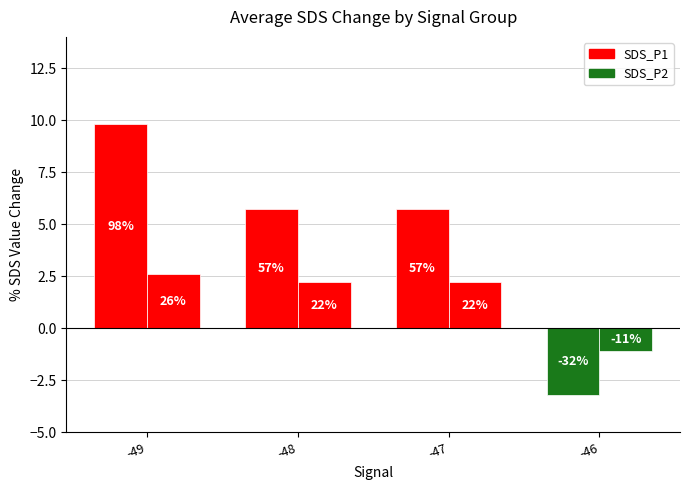

How many bars are there in total?

8